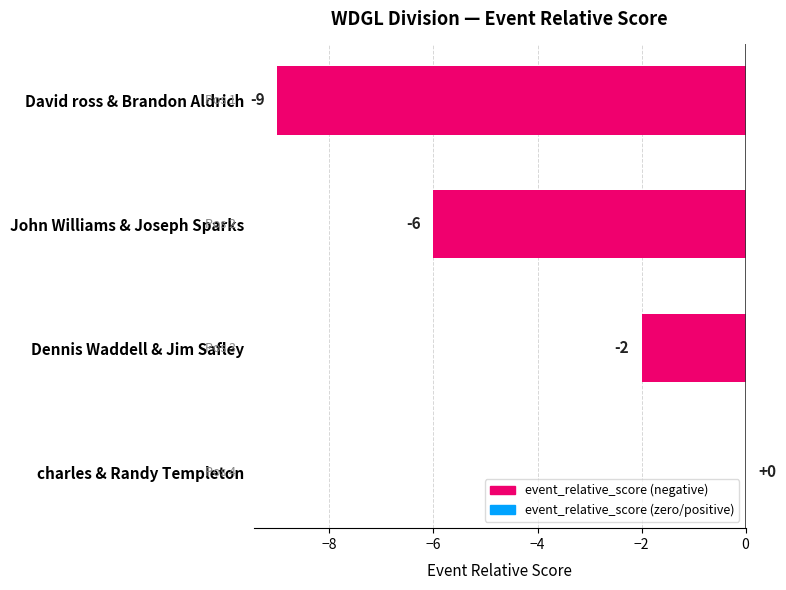

What value does the data have at David ross & Brandon Aldrich?

-9